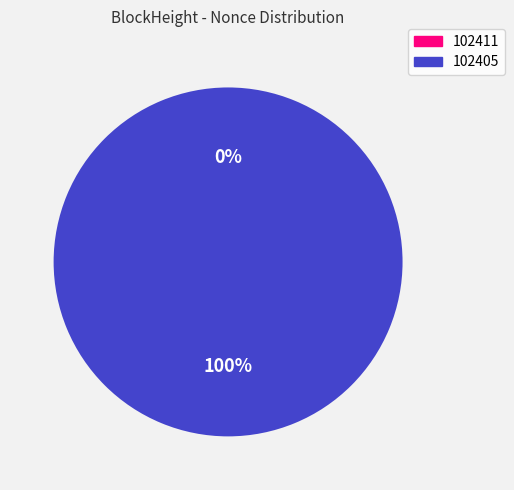

Is there a majority slice in this chart?

Yes